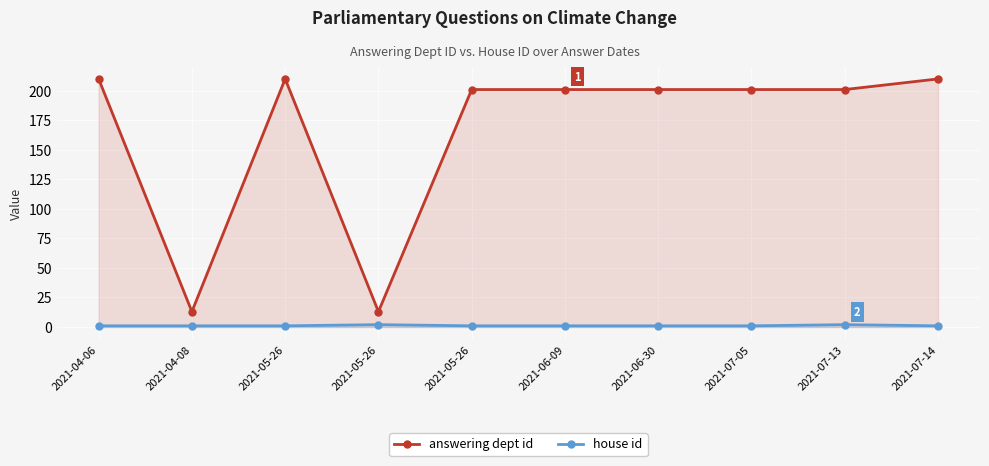

In answering dept id, how many points are higher than both neighbors (excluding endpoints)?

1